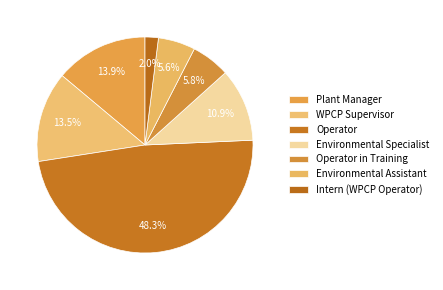

Count the number of slices in the pie.

7